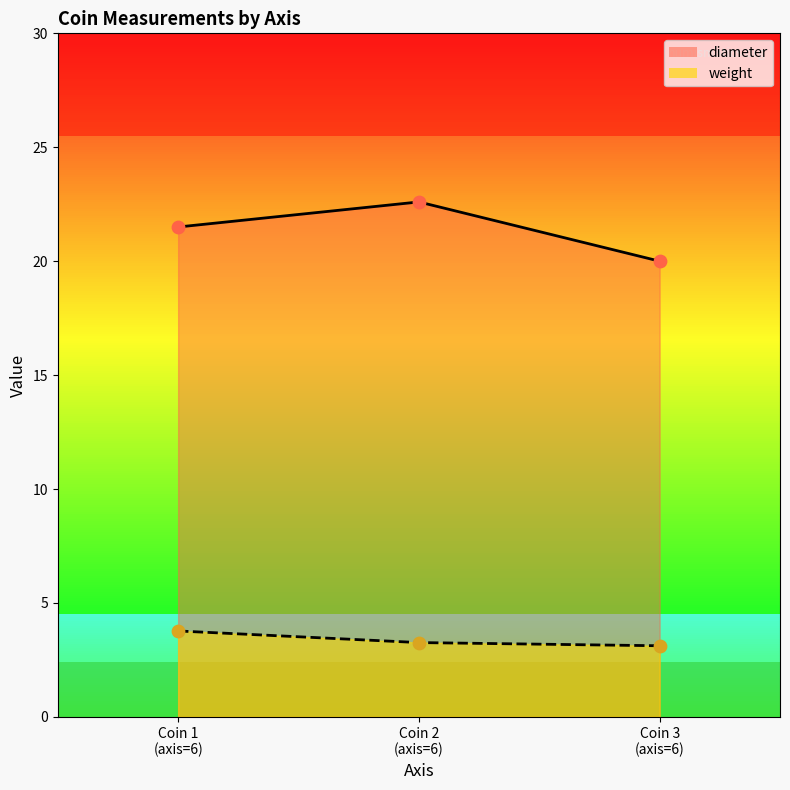

Which series has the widest spread of Y values?

diameter_line